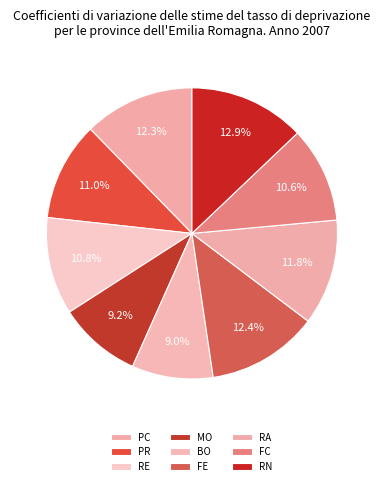

How many segments does this pie chart have?

9